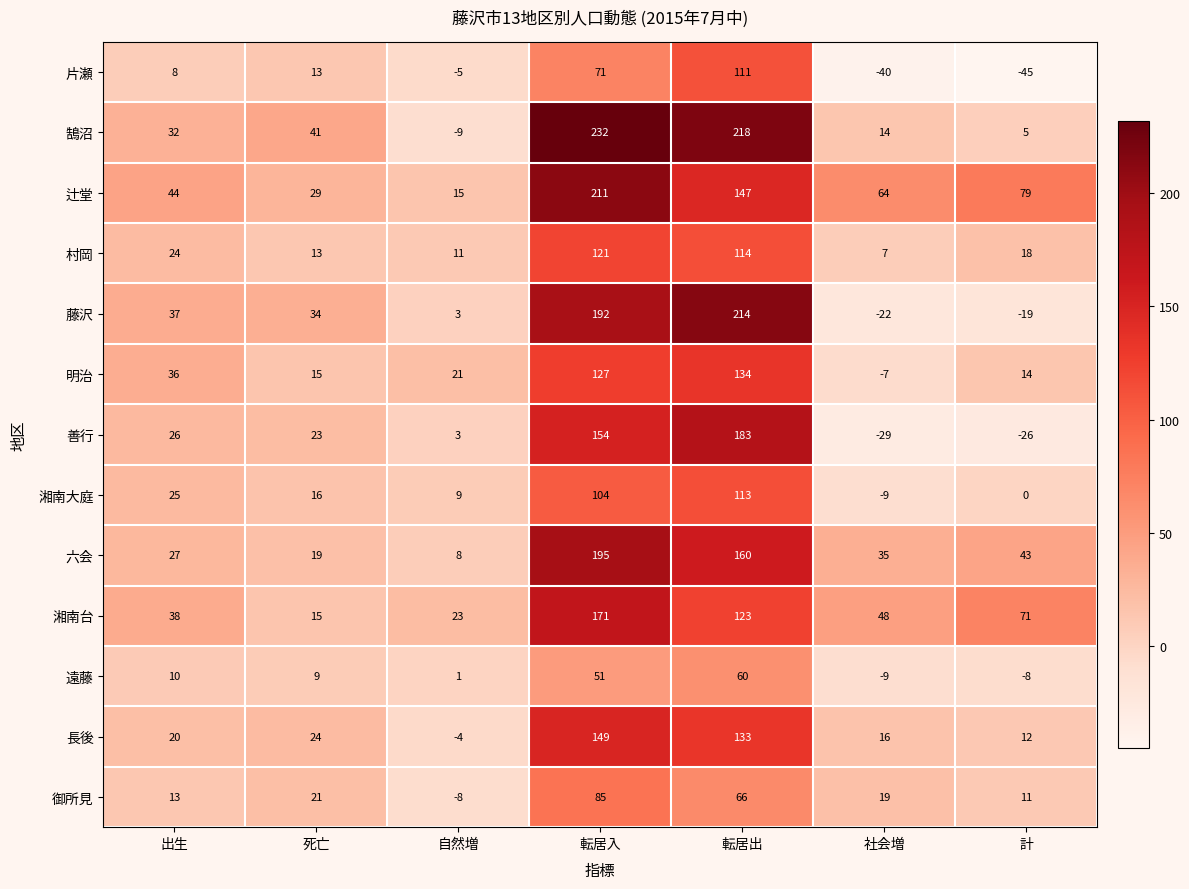

At which category is the sum across all series the highest?

転居入